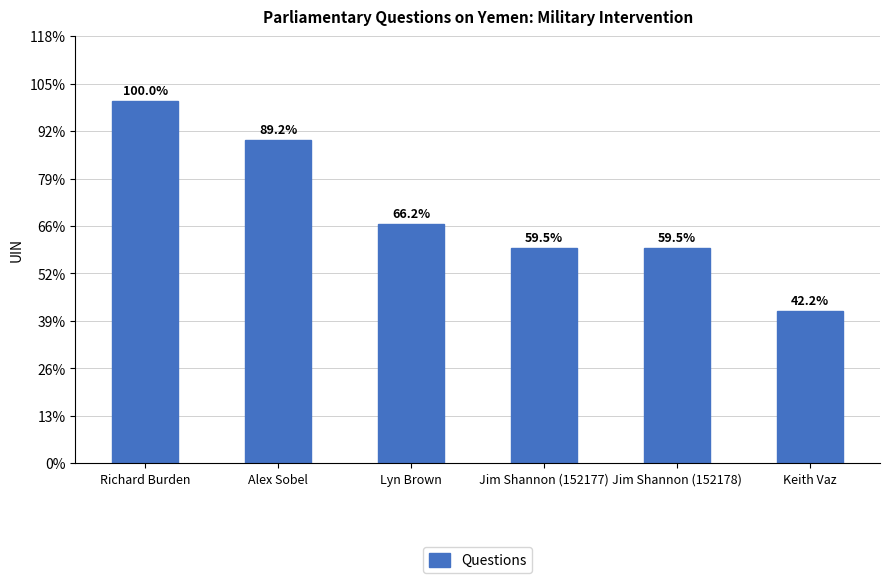

Are the bars horizontal?

No